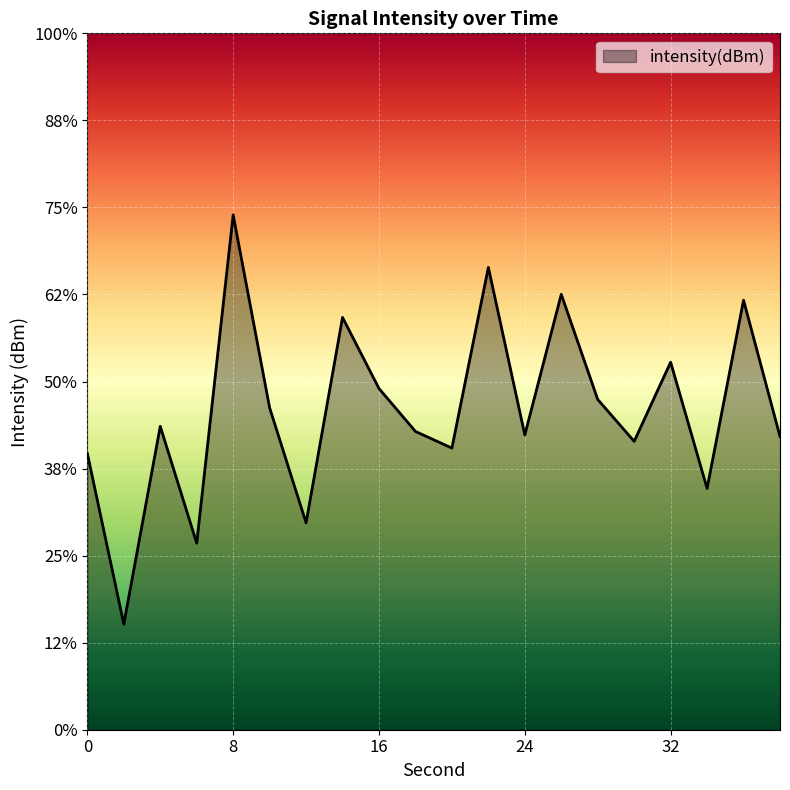

What is the value of the 3rd point from the left?

-132.6